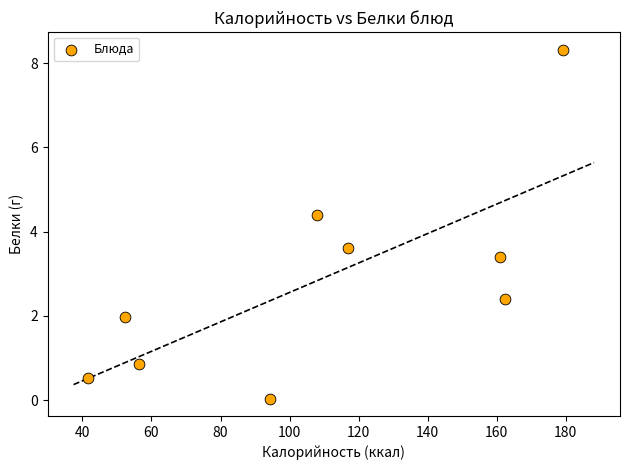

What is the range of X values (max minus min)?

137.6